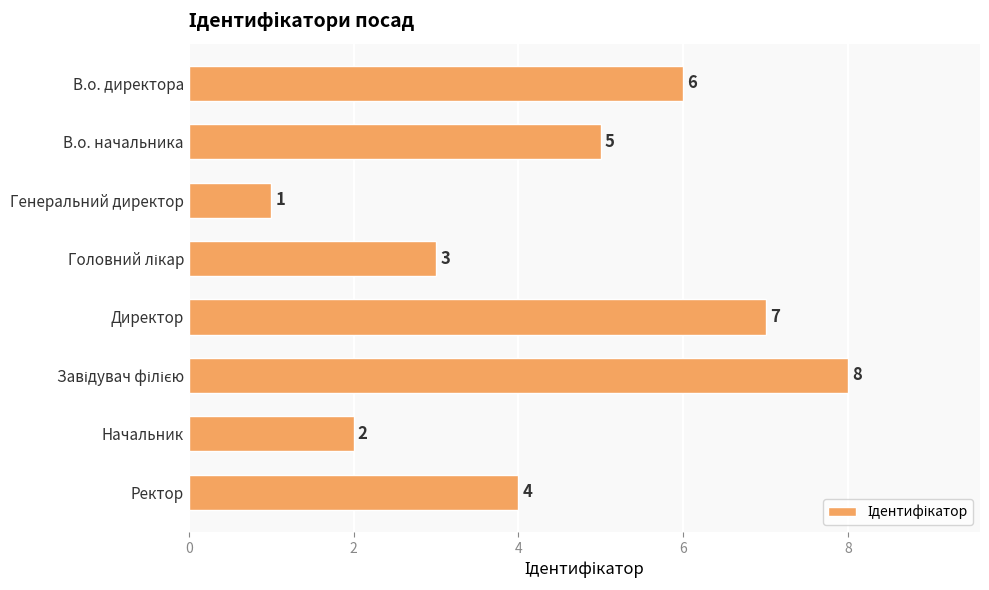

What is the greatest value displayed?

8